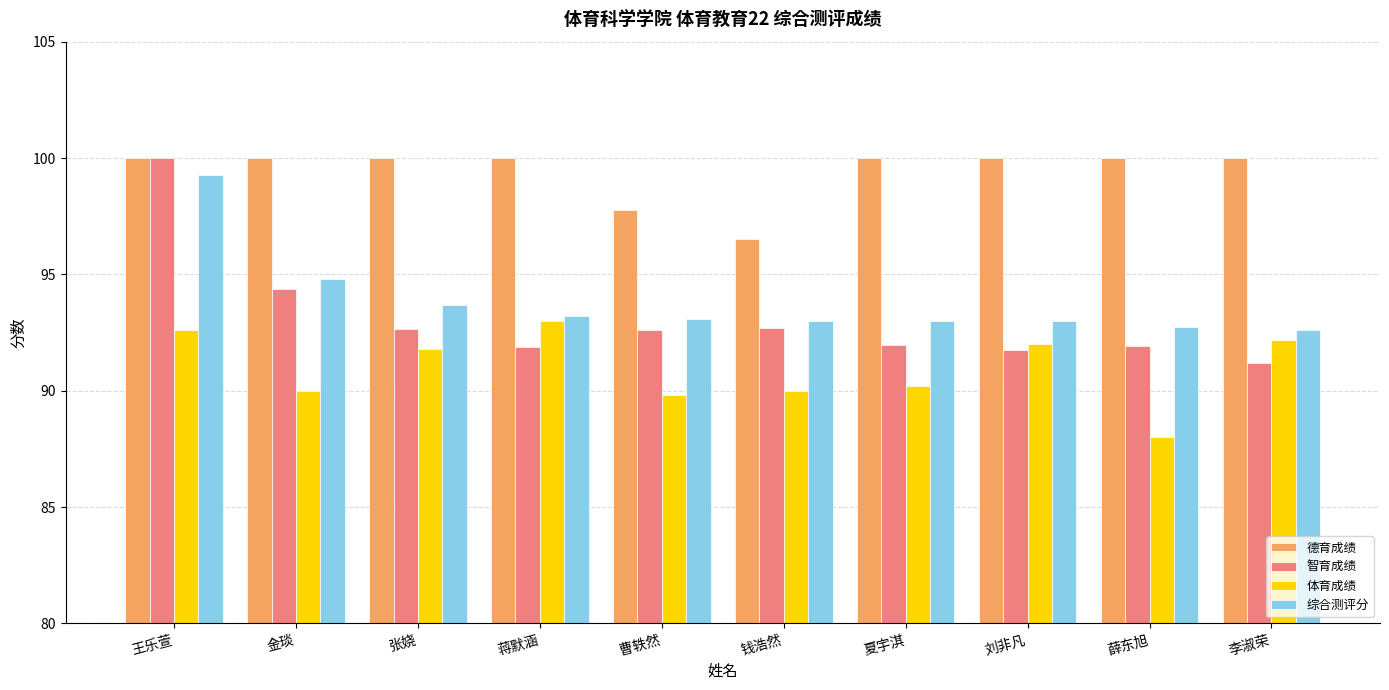

Which series has the largest range (max minus min)?

智育成绩